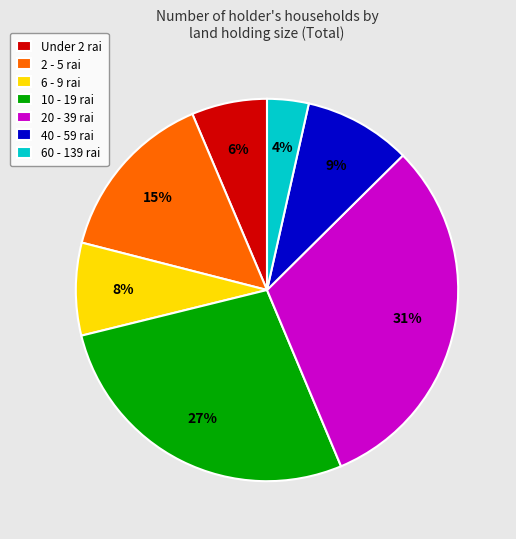

What is the smallest slice in the pie chart?

60 - 139 rai